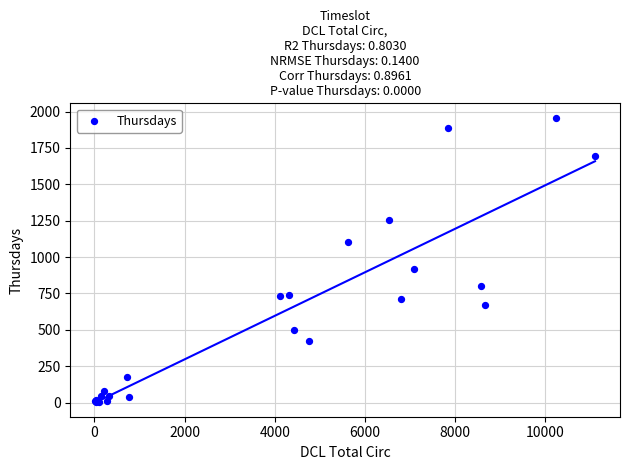

What Y value in the scatter plot is closest to 981?

916